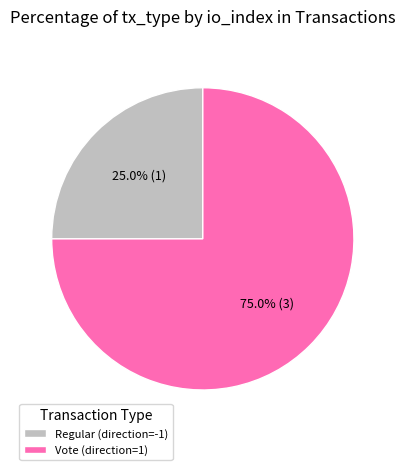

What is the ratio of the value at Vote (direction=1) to the value at Regular (direction=-1)?

3.0